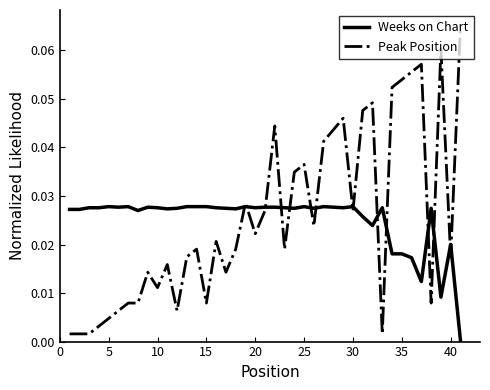

List the series in order of their peak value, highest first.

Peak Position, Weeks on Chart